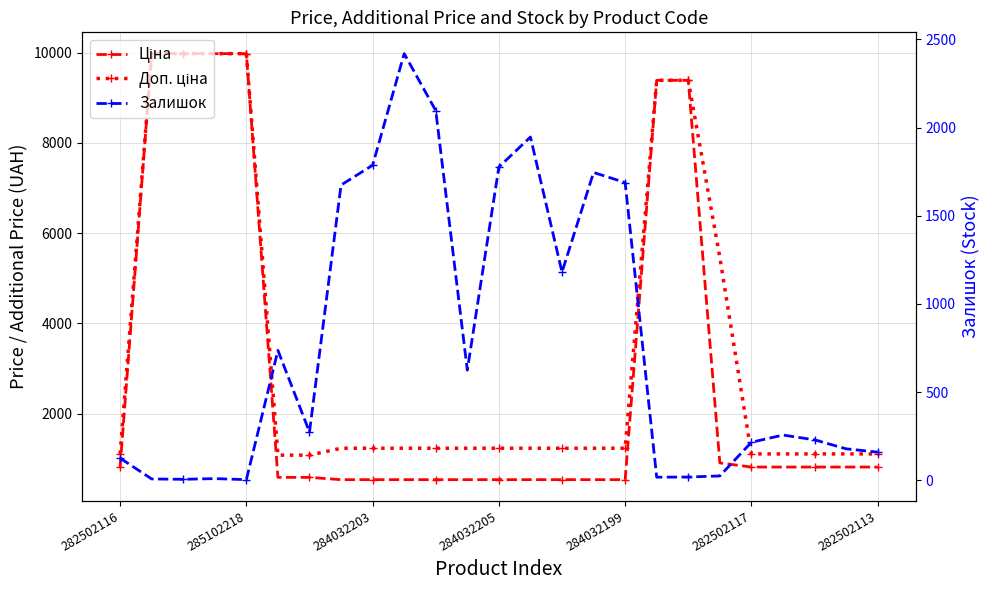

What is the greatest value displayed?

9975.0